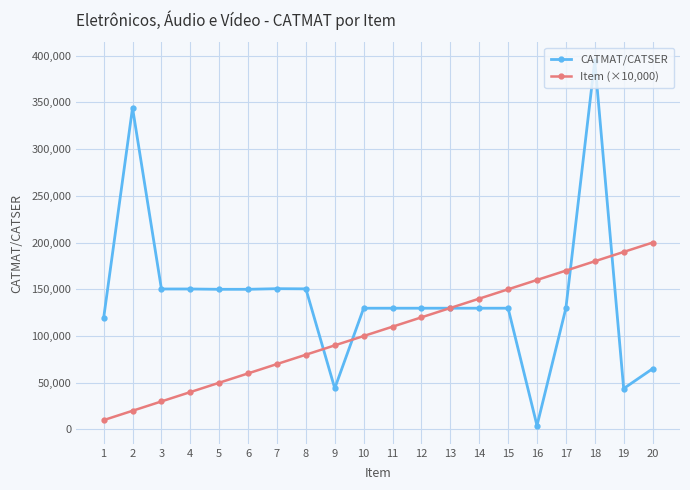

Is it true that Item (×10,000) equals 30000 at 3?

True